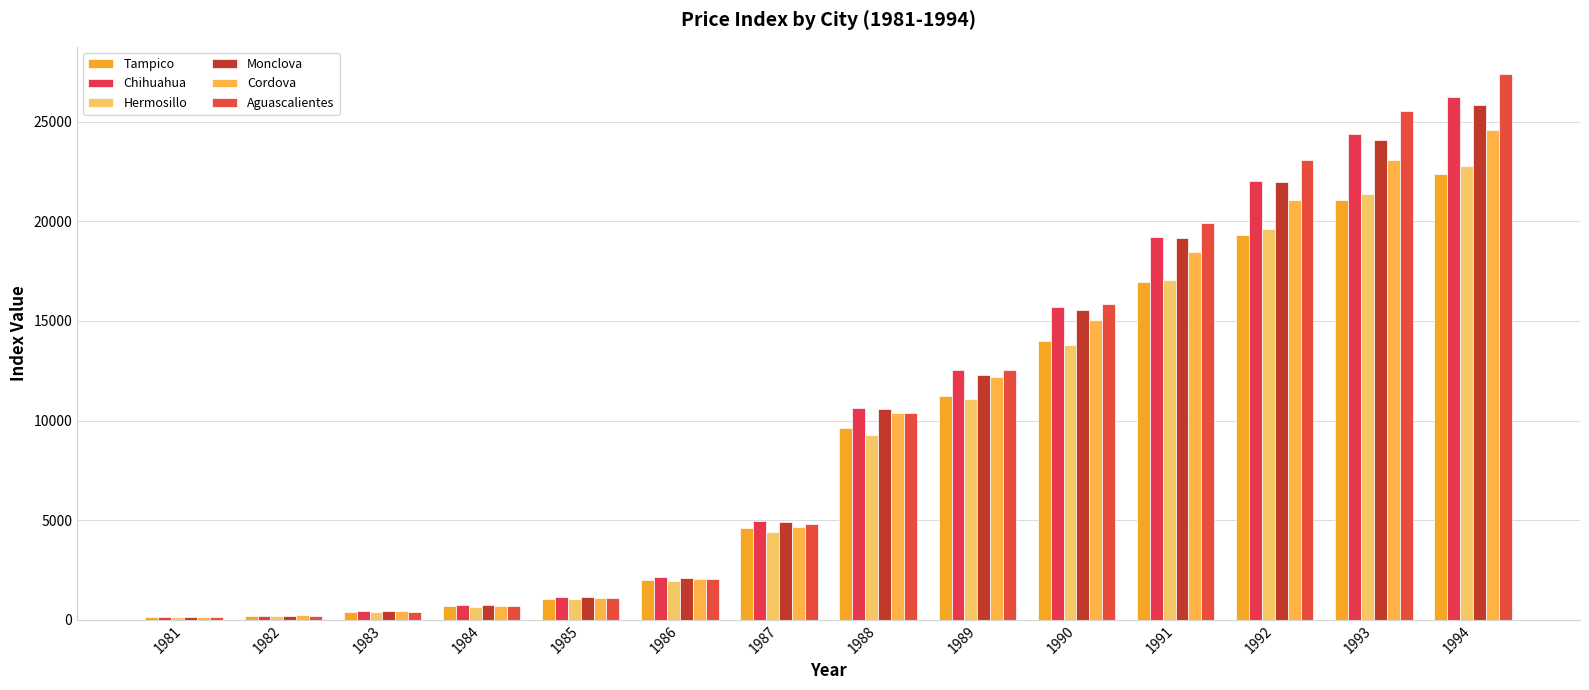

What is the value of the Aguascalientes bar at the 9th from the left?

12524.6